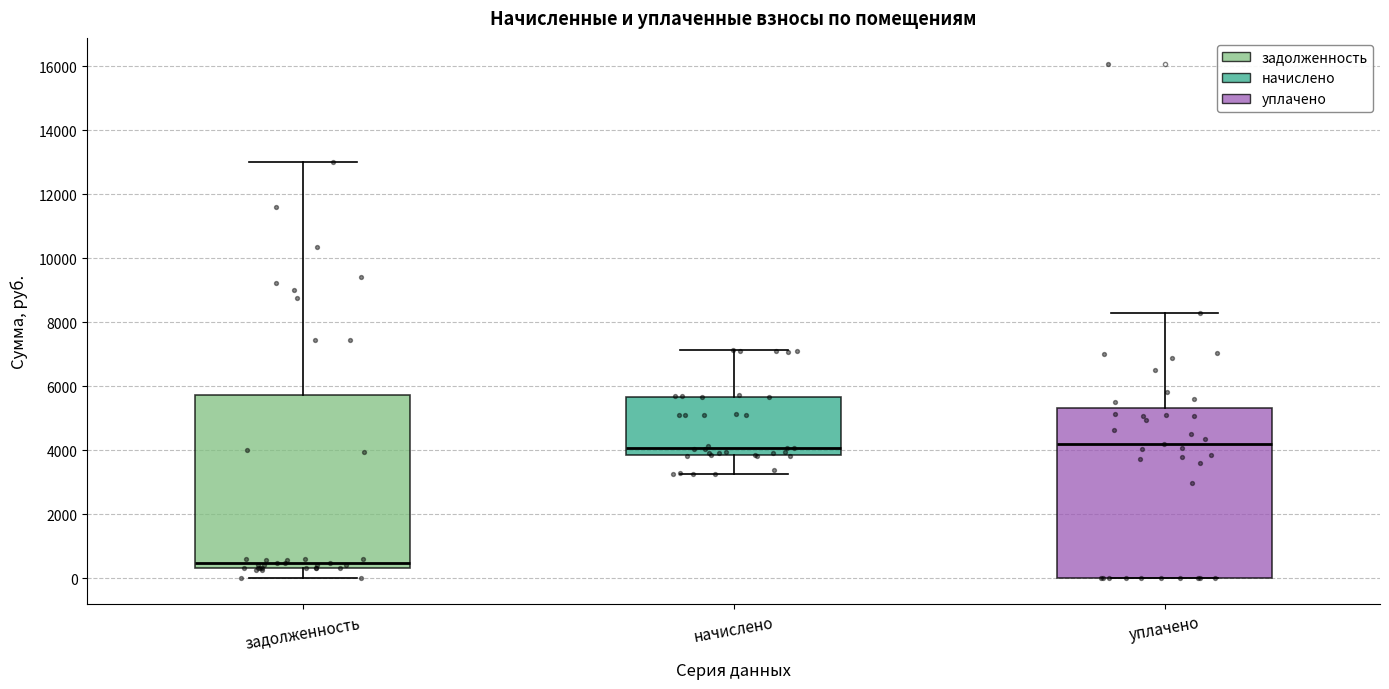

Where is the upper edge of the box for начислено on the y-axis? The values are not printed on the chart, so give them approximately, as read against the axis.

5600